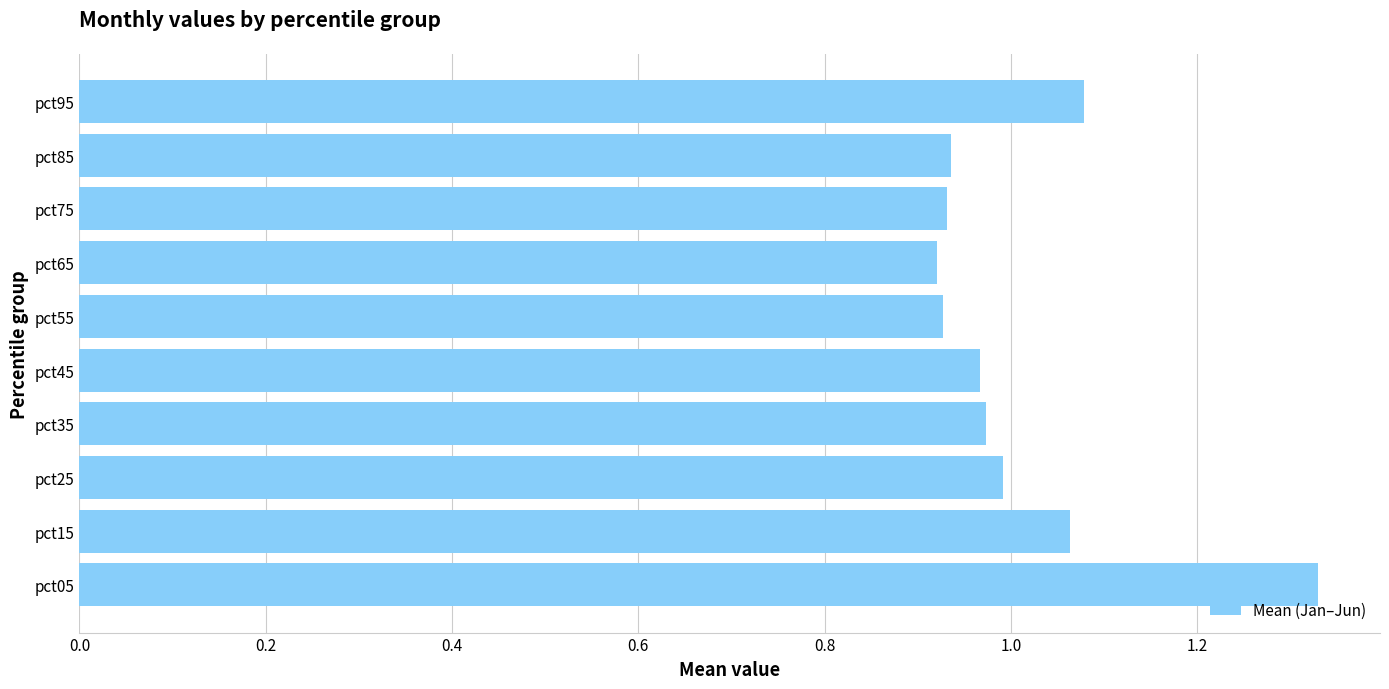

What is the difference between the maximum and minimum values?

0.4